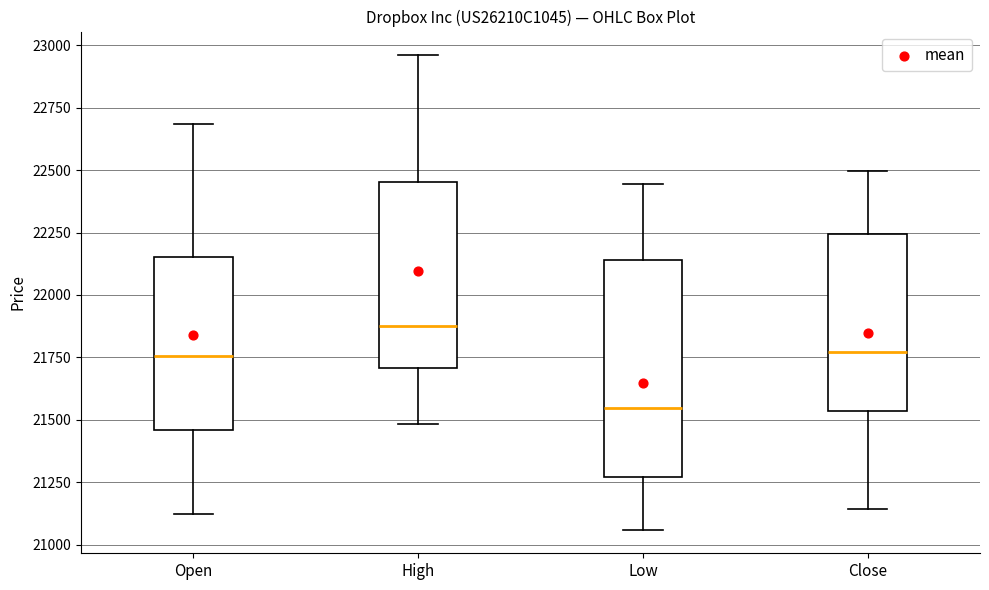

Reading left to right, read every box against the y-axis: the position of its median line, the range the box covers, and the ends of its whiskers. The values are not printed on the chart, so give them approximately, as read against the axis.

Open: median 21750, box 21450 to 22150, whiskers 21100 to 22700
High: median 21850, box 21700 to 22450, whiskers 21500 to 22950
Low: median 21550, box 21250 to 22150, whiskers 21050 to 22450
Close: median 21750, box 21550 to 22250, whiskers 21150 to 22500